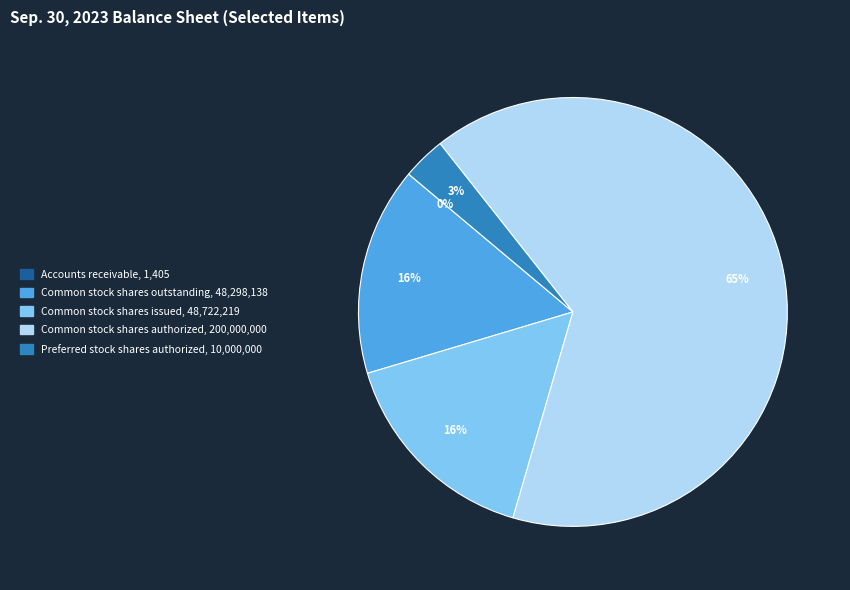

Do Preferred stock shares authorized and Common stock shares issued together represent more than half of the pie?

No